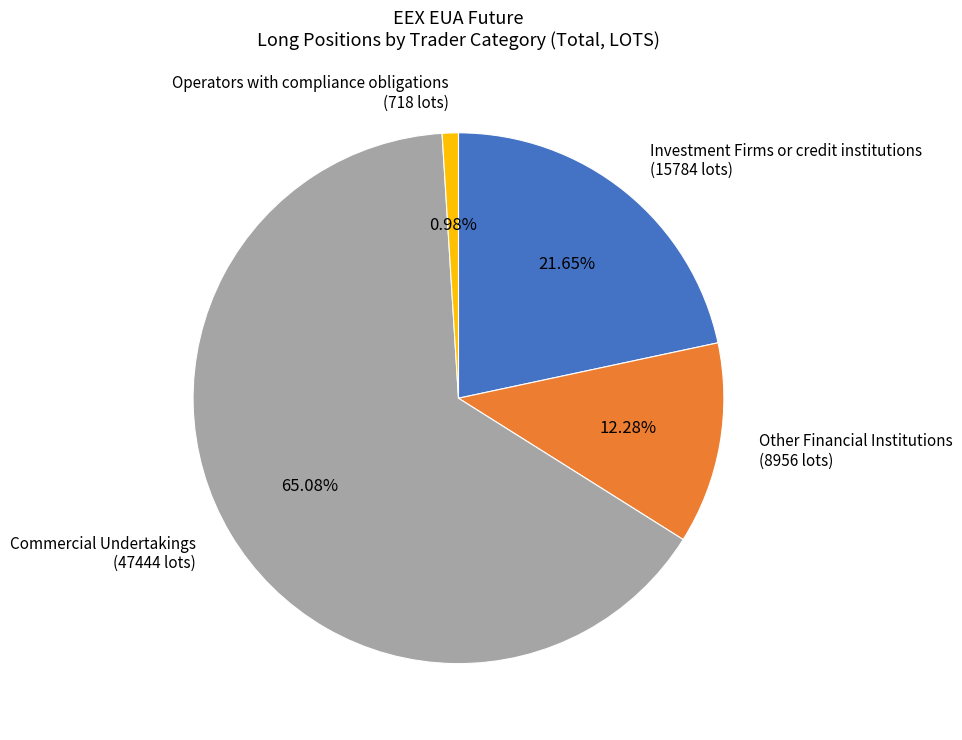

What is the smallest slice in the pie chart?

Operators with compliance obligations (718 lots)